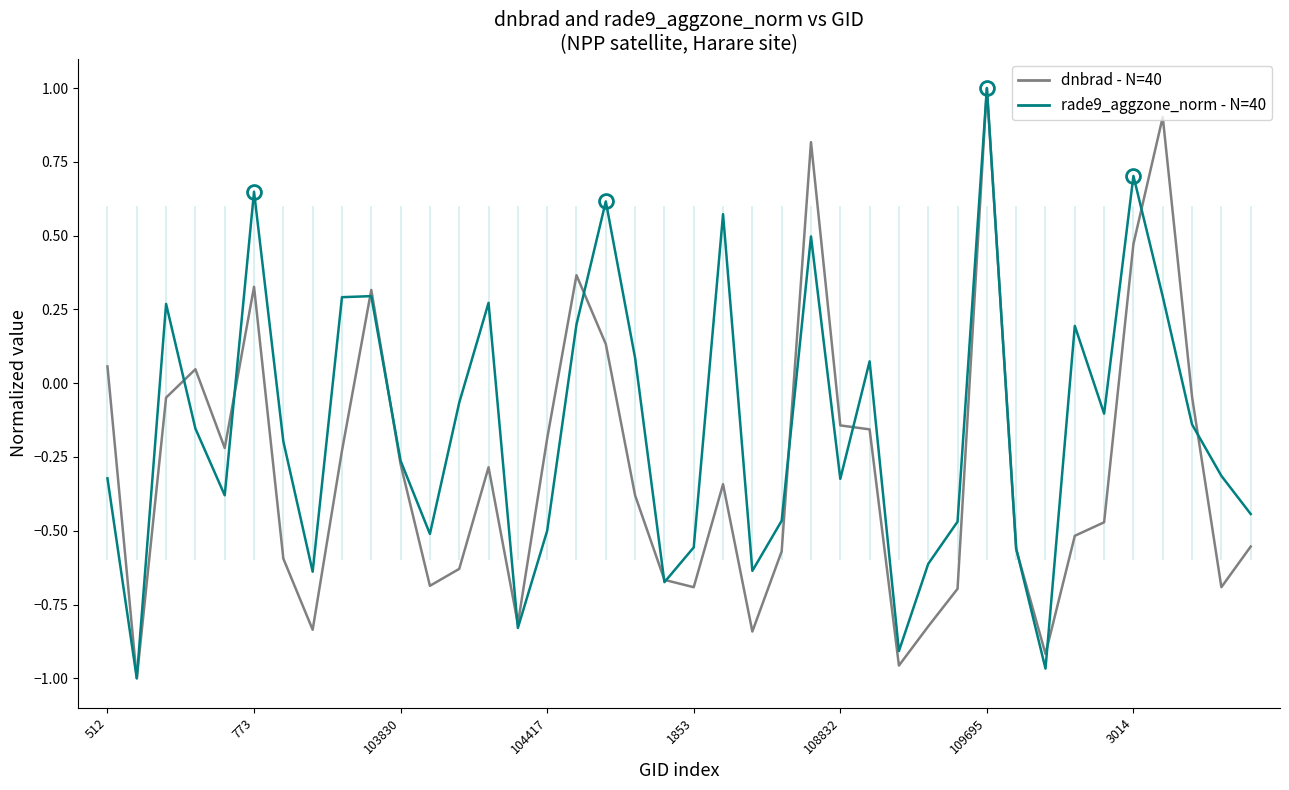

True or false: dnbrad (normalized) and rade9_aggzone_norm (normalized) cross at least once.

True